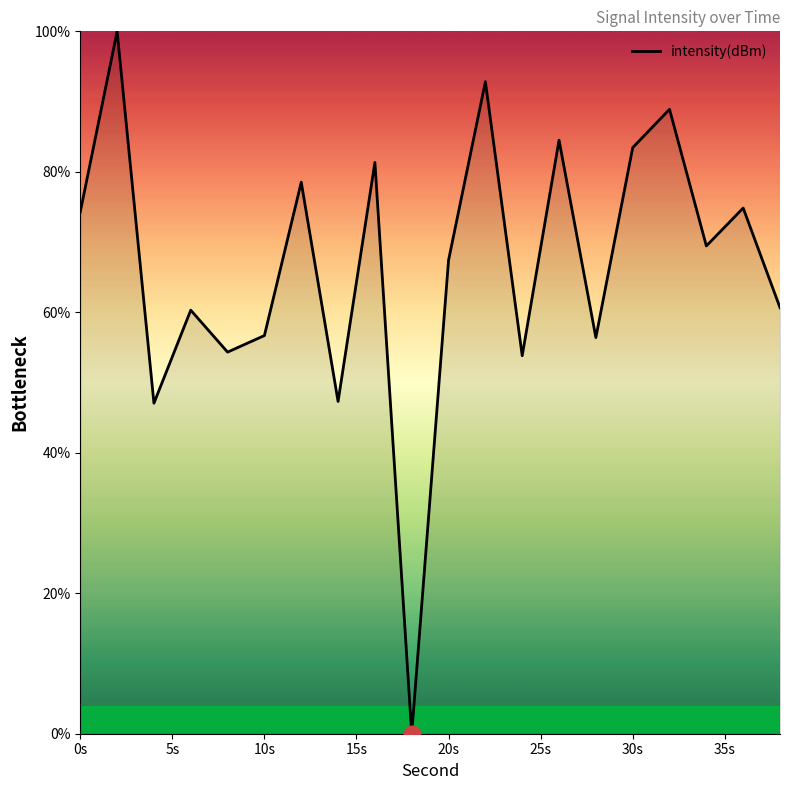

What is the greatest value displayed?

100.0